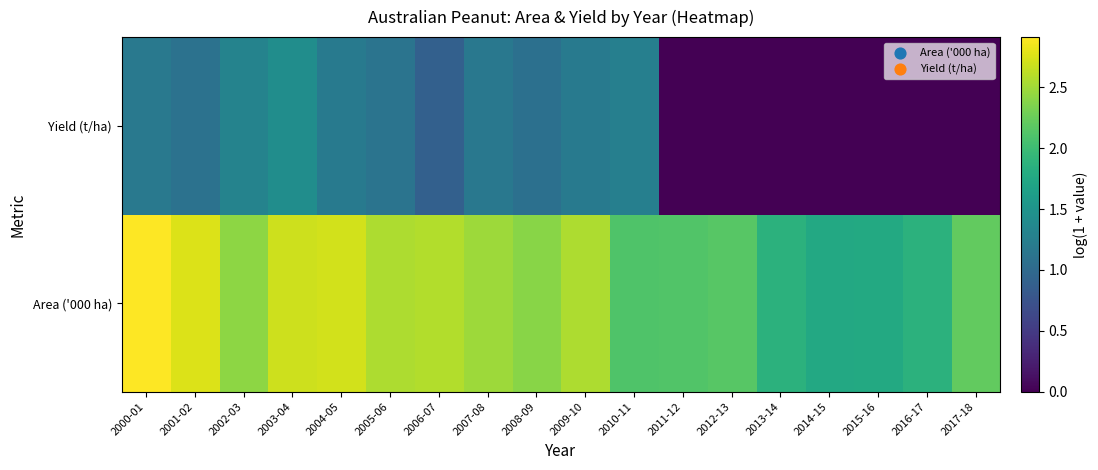

Reading right to left, list all the values displayed in this chart.

Area ('000 ha): 2017-18=2.2	2016-17=1.9	2015-16=1.8	2014-15=1.8	2013-14=1.9	2012-13=2.2	2011-12=2.1	2010-11=2.1	2009-10=2.6	2008-09=2.4	2007-08=2.5	2006-07=2.6	2005-06=2.6	2004-05=2.7	2003-04=2.7	2002-03=2.4	2001-02=2.8	2000-01=2.9
Yield (t/ha): 2017-18=0.0	2016-17=0.0	2015-16=0.0	2014-15=0.0	2013-14=0.0	2012-13=0.0	2011-12=0.0	2010-11=1.3	2009-10=1.2	2008-09=1.1	2007-08=1.2	2006-07=0.9	2005-06=1.1	2004-05=1.2	2003-04=1.4	2002-03=1.3	2001-02=1.1	2000-01=1.2